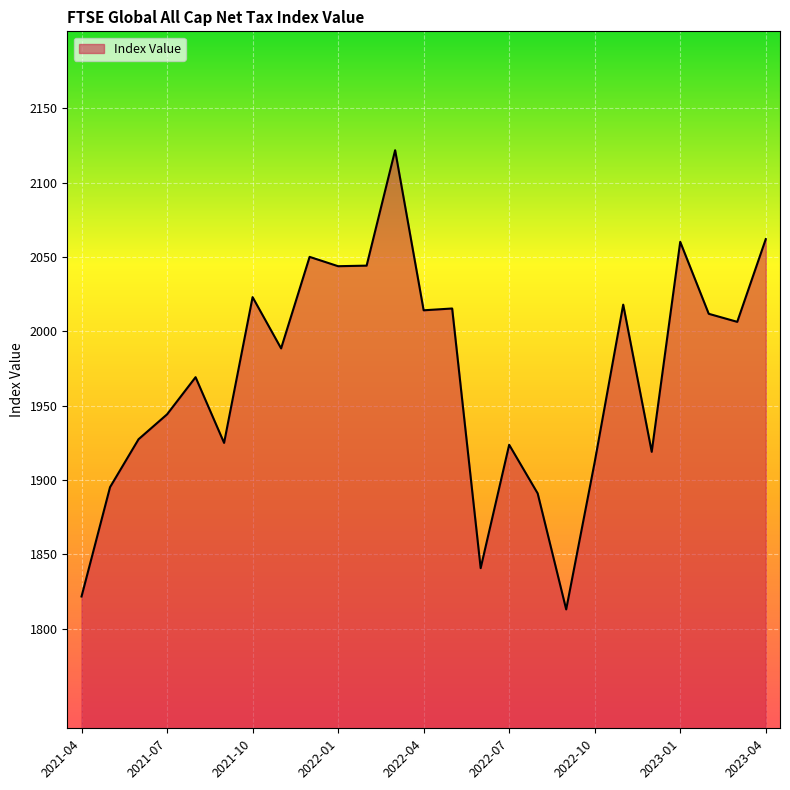

What is the smallest value displayed?

1812.9